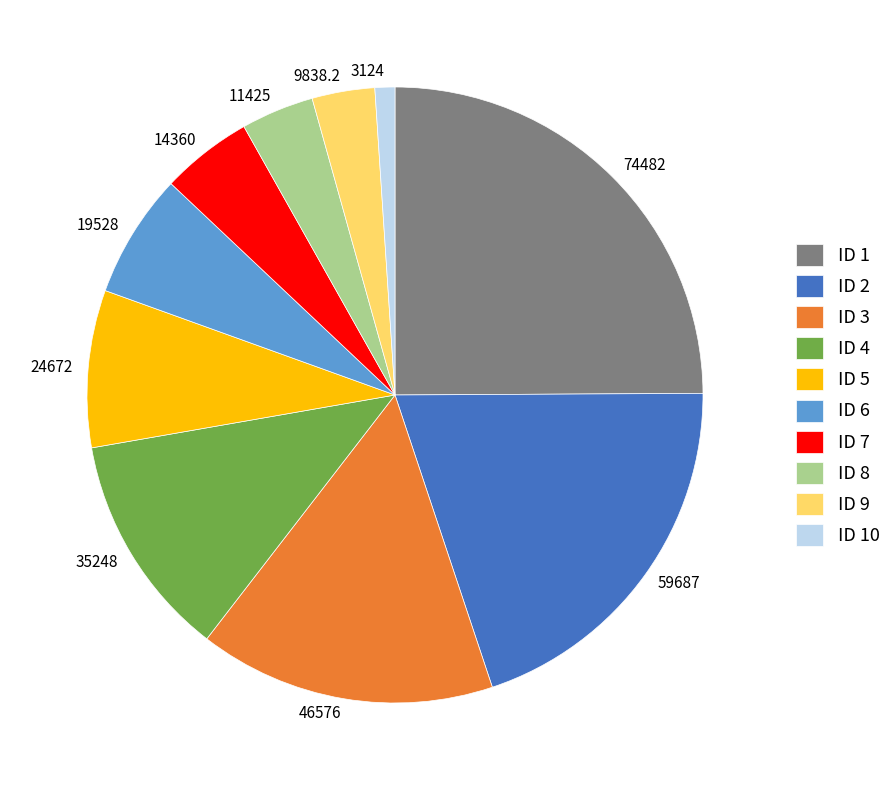

Count the number of slices in the pie.

10